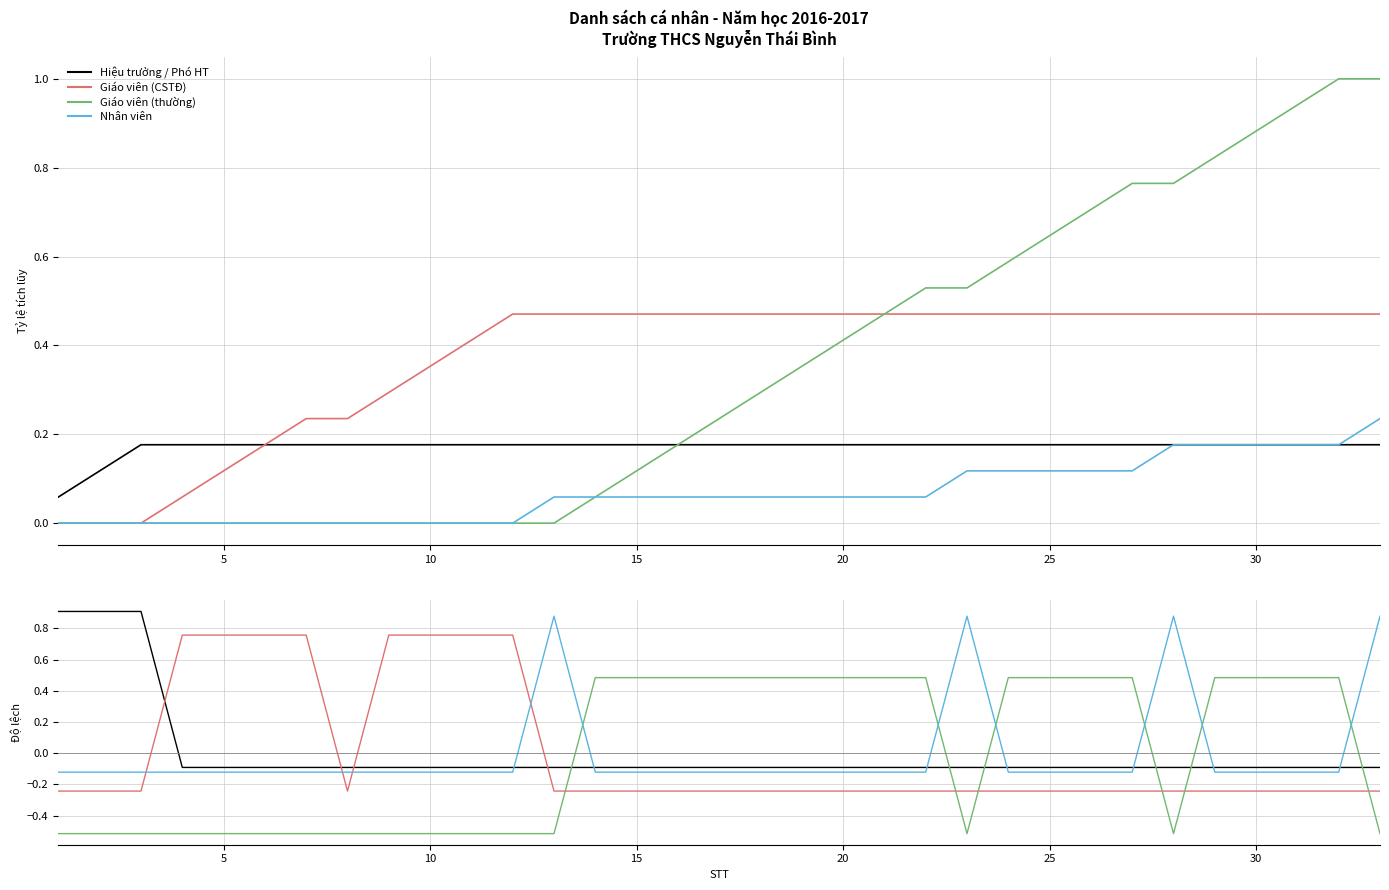

Reading left to right, transcribe all the data shown in this chart.

Hiệu trưởng / Phó HT: 0.9	0.9	0.9	-0.1	-0.1	-0.1	-0.1	-0.1	-0.1	-0.1	-0.1	-0.1	-0.1	-0.1	-0.1	-0.1	-0.1	-0.1	-0.1	-0.1	-0.1	-0.1	-0.1	-0.1	-0.1	-0.1	-0.1	-0.1	-0.1	-0.1	-0.1	-0.1	-0.1
Giáo viên (CSTĐ): -0.2	-0.2	-0.2	0.8	0.8	0.8	0.8	-0.2	0.8	0.8	0.8	0.8	-0.2	-0.2	-0.2	-0.2	-0.2	-0.2	-0.2	-0.2	-0.2	-0.2	-0.2	-0.2	-0.2	-0.2	-0.2	-0.2	-0.2	-0.2	-0.2	-0.2	-0.2
Giáo viên (thường): -0.5	-0.5	-0.5	-0.5	-0.5	-0.5	-0.5	-0.5	-0.5	-0.5	-0.5	-0.5	-0.5	0.5	0.5	0.5	0.5	0.5	0.5	0.5	0.5	0.5	-0.5	0.5	0.5	0.5	0.5	-0.5	0.5	0.5	0.5	0.5	-0.5
Nhân viên: -0.1	-0.1	-0.1	-0.1	-0.1	-0.1	-0.1	-0.1	-0.1	-0.1	-0.1	-0.1	0.9	-0.1	-0.1	-0.1	-0.1	-0.1	-0.1	-0.1	-0.1	-0.1	0.9	-0.1	-0.1	-0.1	-0.1	0.9	-0.1	-0.1	-0.1	-0.1	0.9